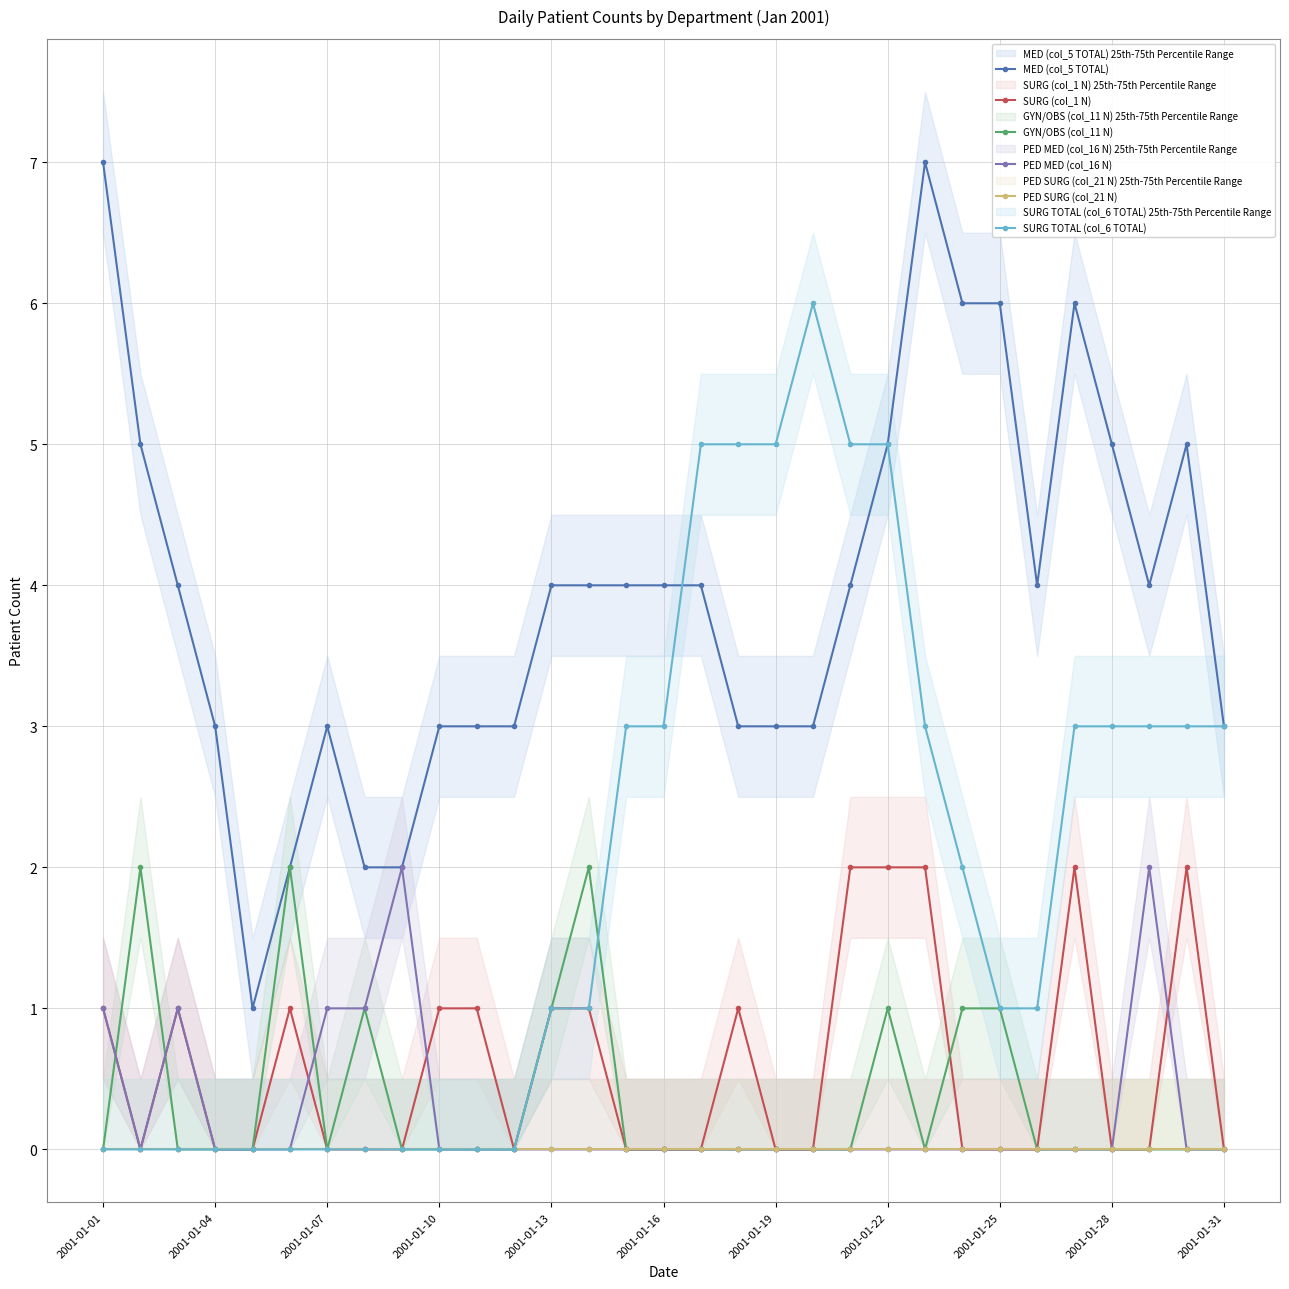

Between 17 and 28, which series saw the biggest shift?

PED MED (col_16 N)